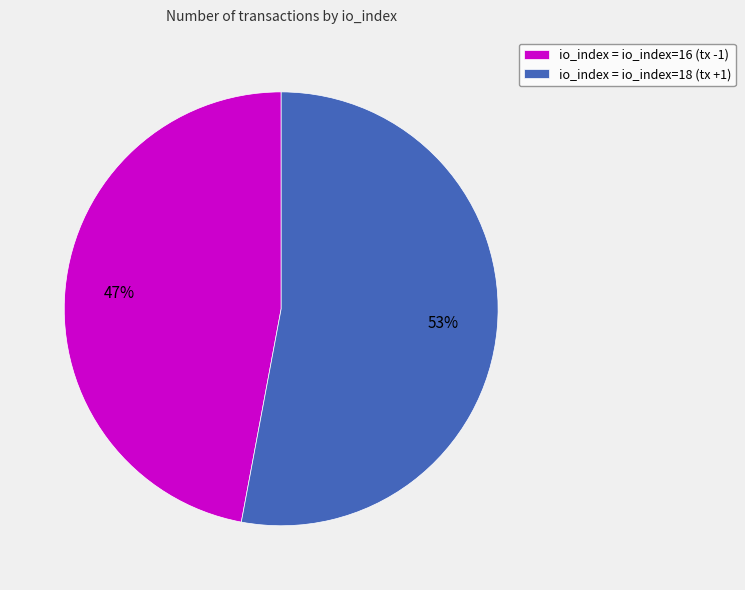

Which slice represents more than half of the pie?

io_index = io_index=18 (tx +1)